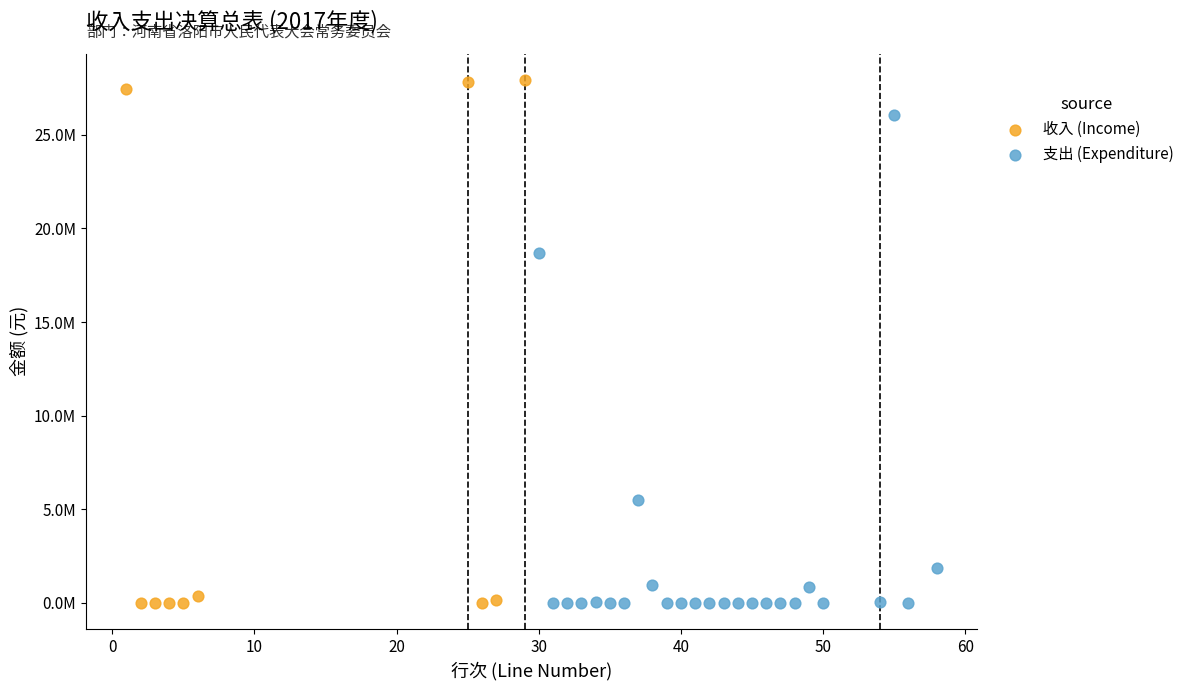

What are all the series names shown in the legend?

收入 (Income), 支出 (Expenditure)